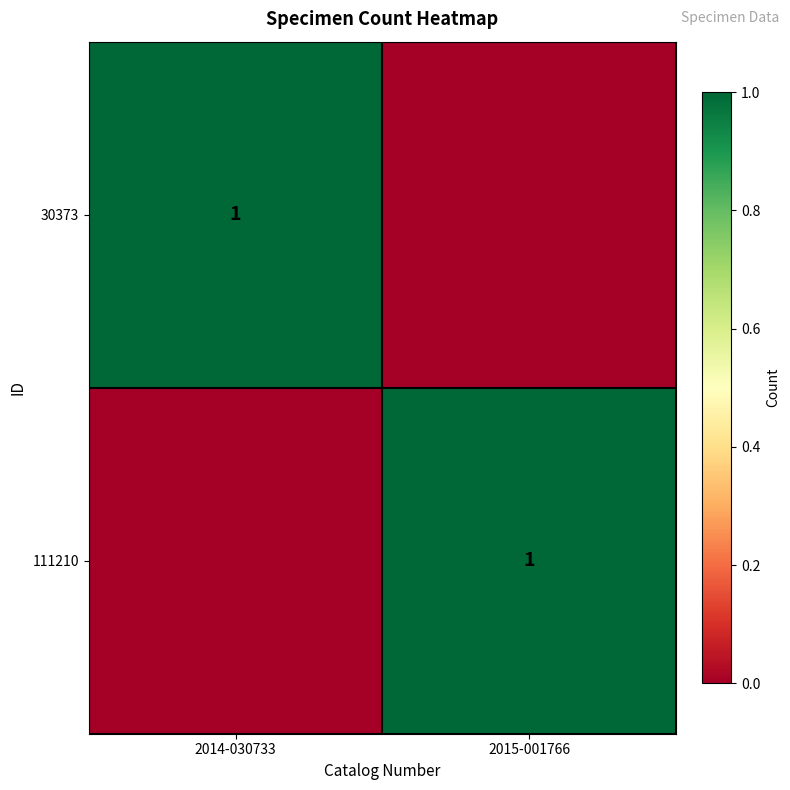

Is it true that 111210 equals 1 at 2015-001766?

True